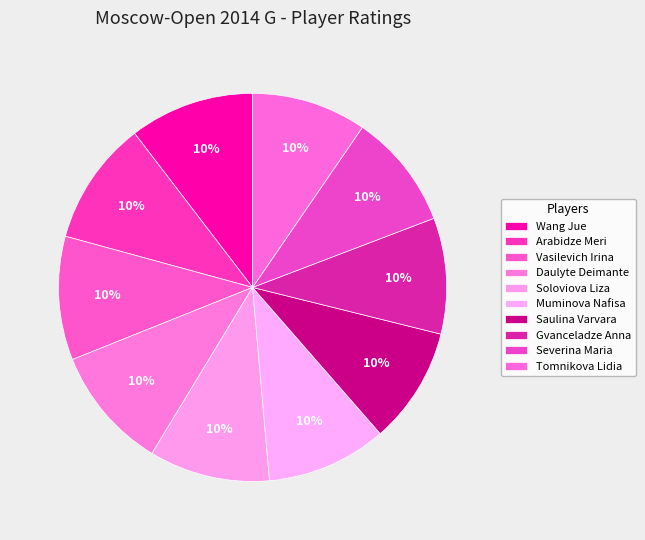

Count the number of slices in the pie.

10